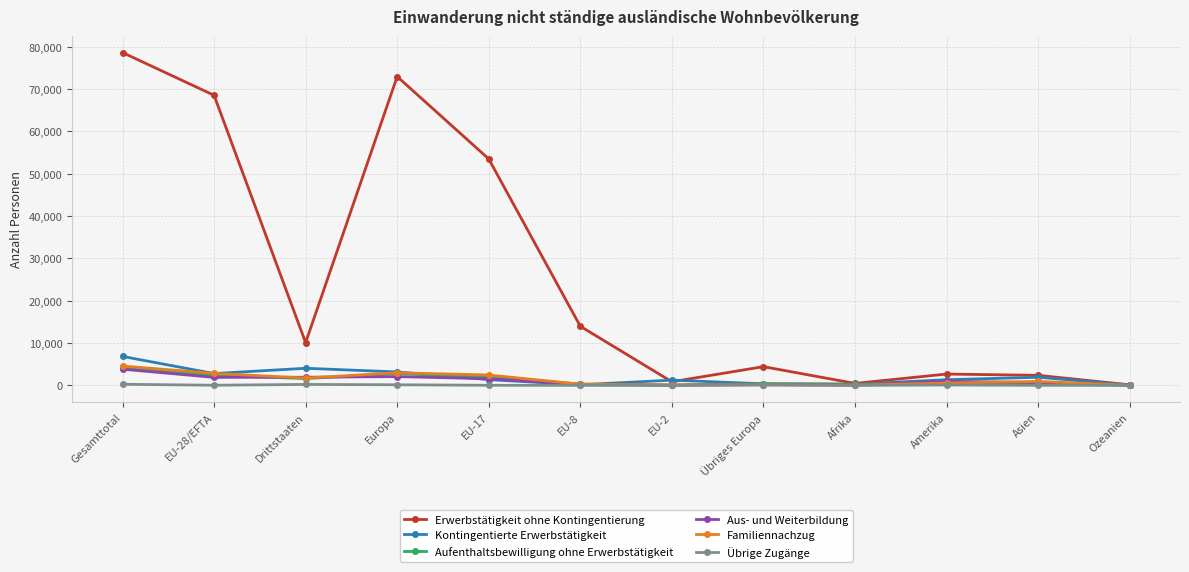

Where does the Erwerbstätigkeit ohne Kontingentierung series first go above 10099?

Gesamttotal